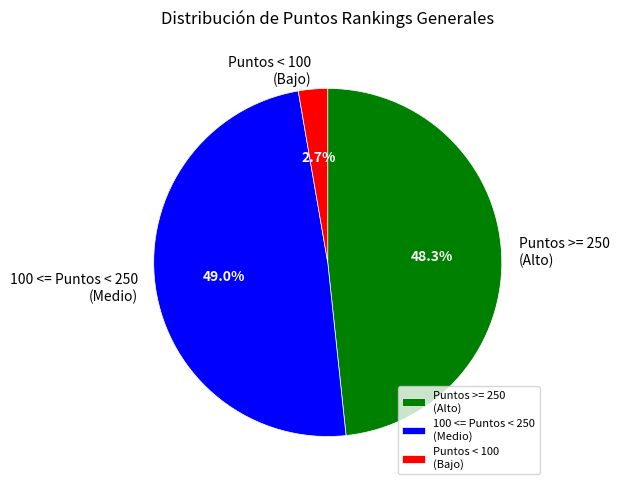

Is there a majority slice in this chart?

No